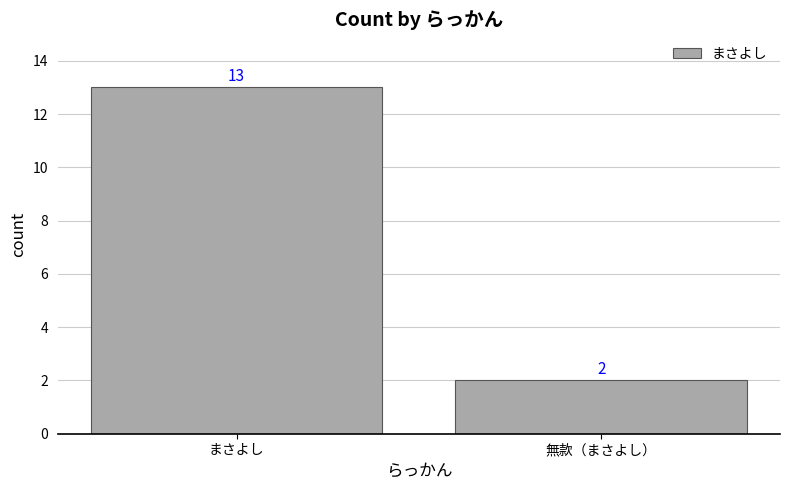

The value at 無款（まさよし） is 3. True or false?

False